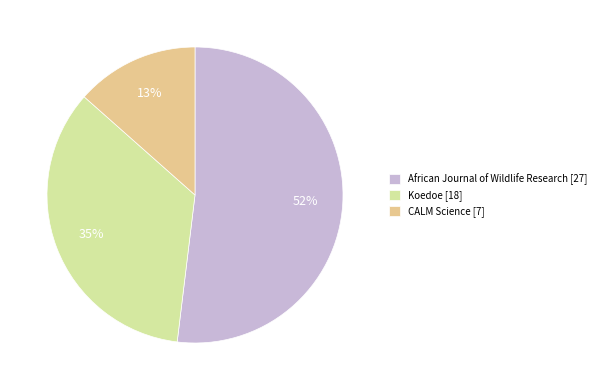

Does African Journal of Wildlife Research represent more than half of the total?

Yes